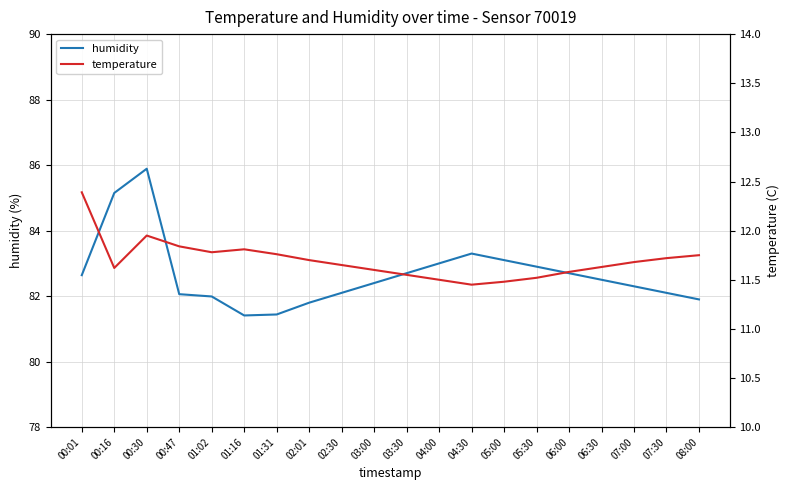

At which category does humidity reach its first local valley?

01:16